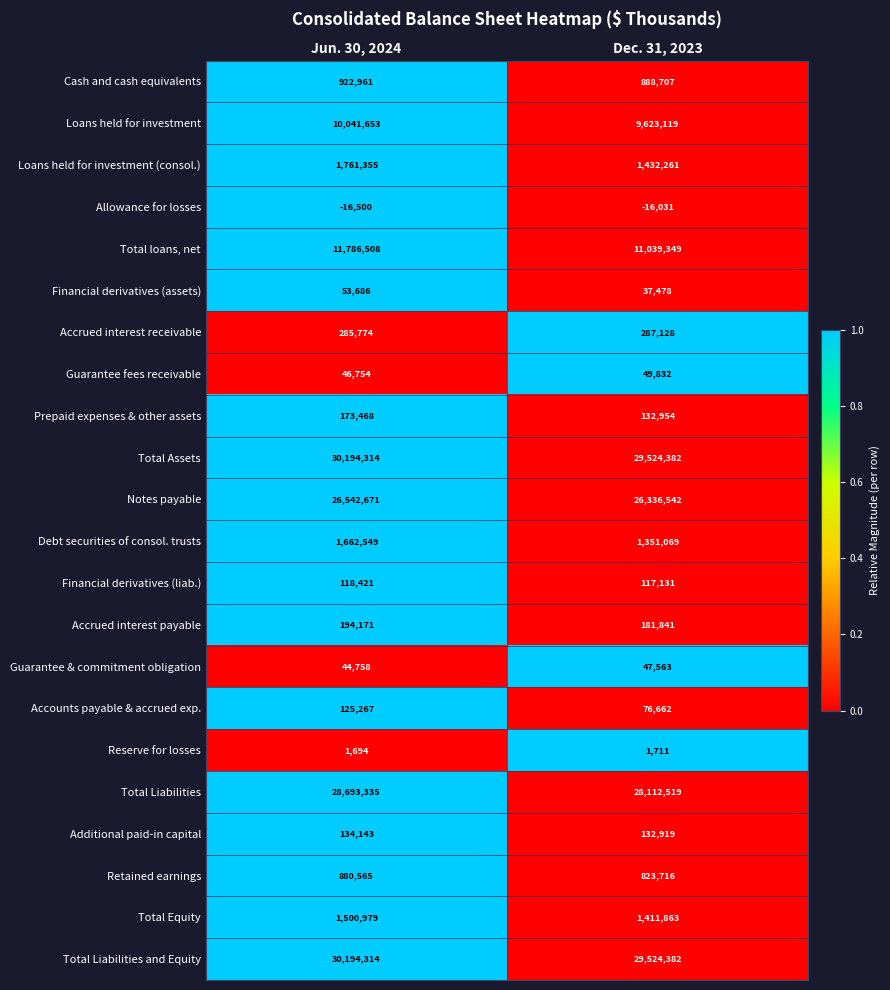

What is the difference between the Allowance for losses values at Jun. 30, 2024 and Dec. 31, 2023?

469